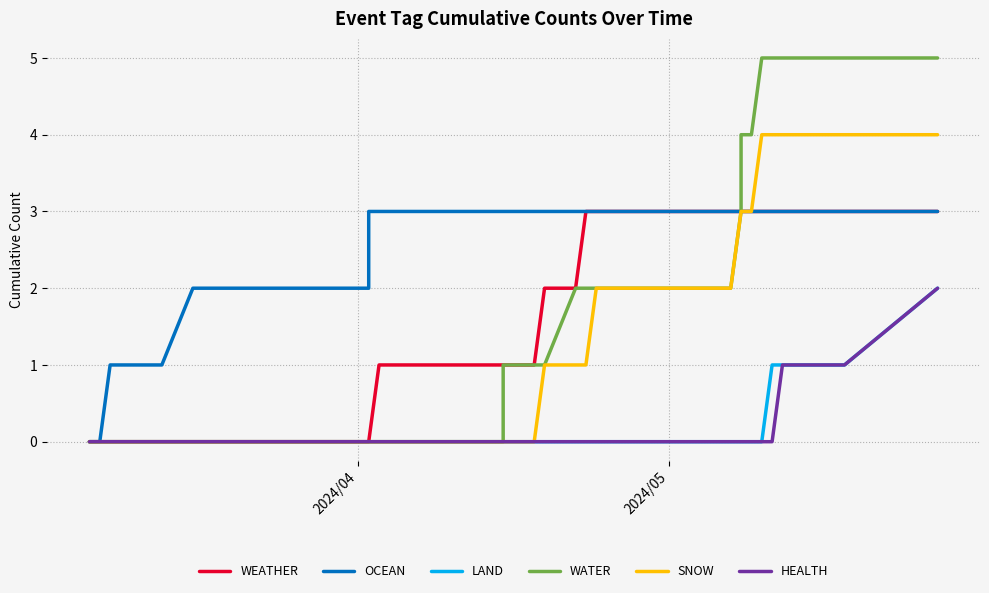

How many lines are shown in the chart?

6